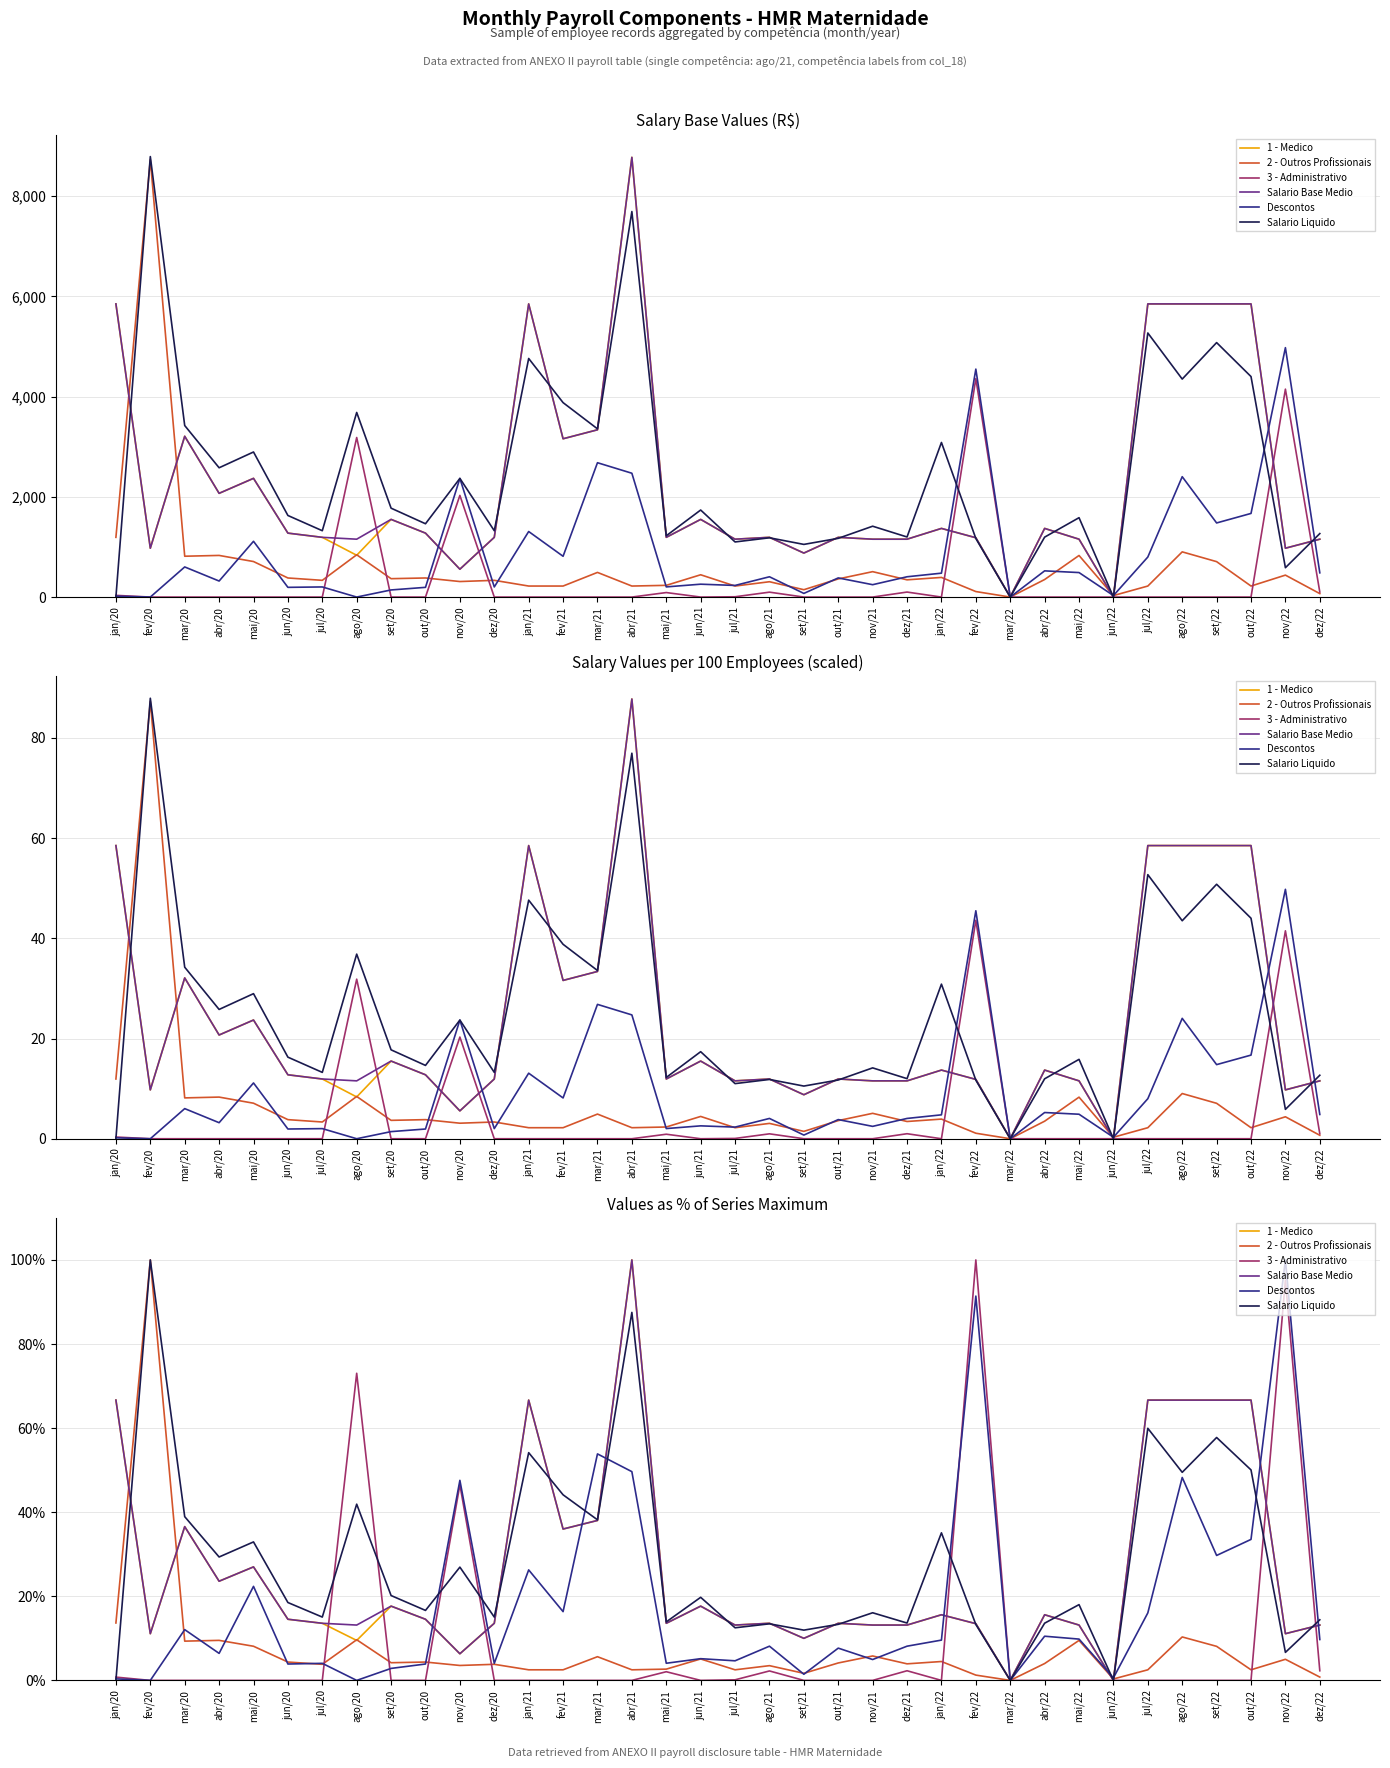

What is the sum of all 2 - Outros Profissionais values?

265.9